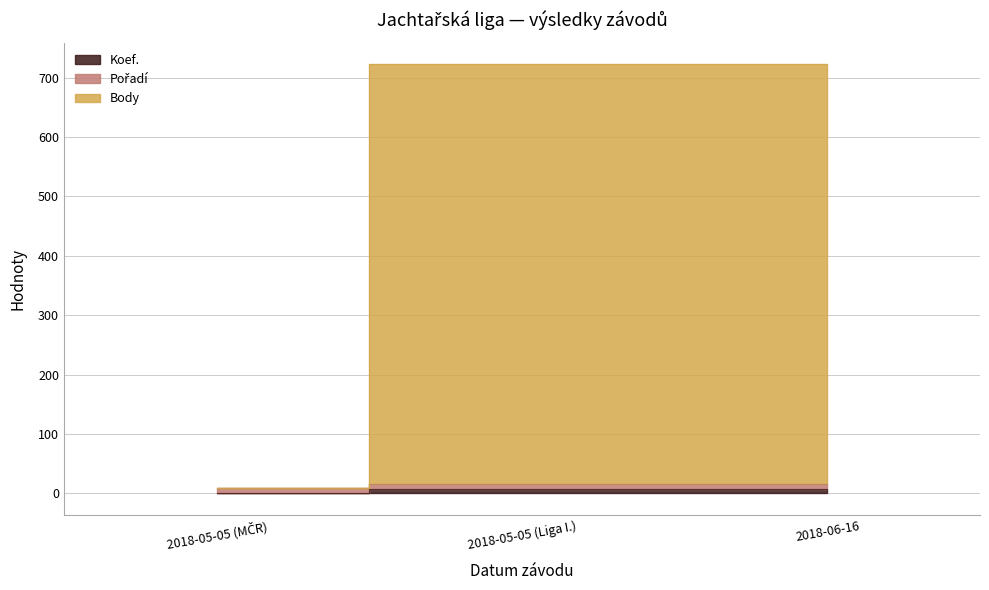

Between 2018-06-16 and 2018-05-05 (Liga I.), which is larger?

2018-06-16